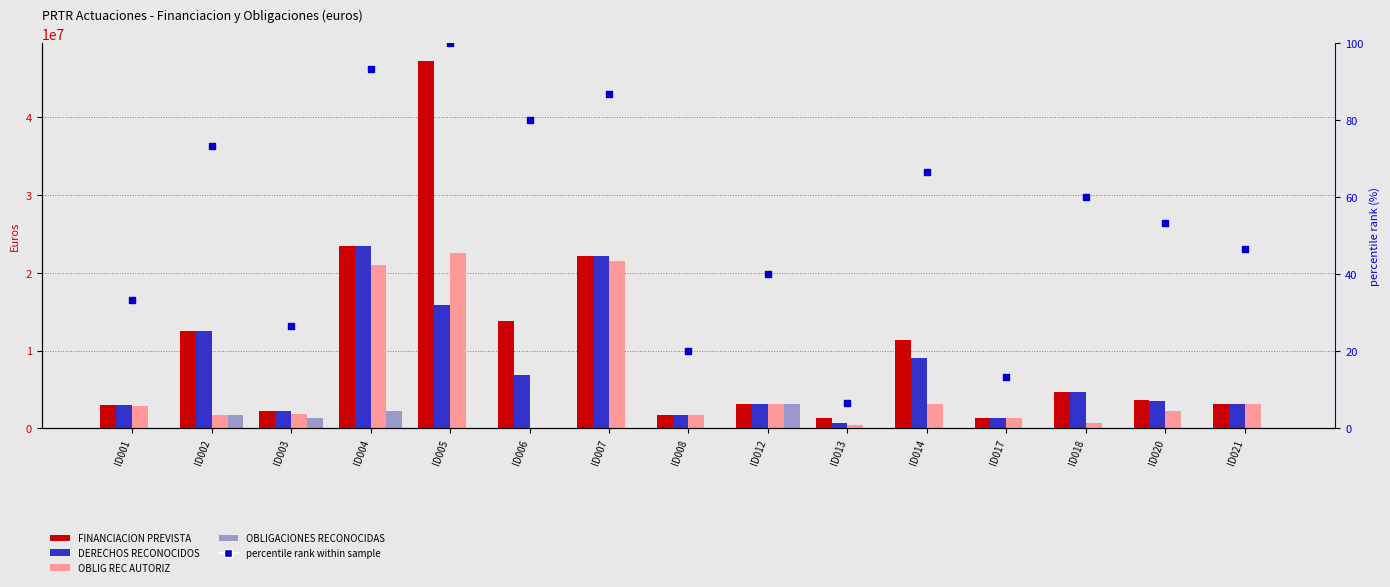

Which series reaches the minimum Y coordinate?

OBLIG REC AUTORIZ